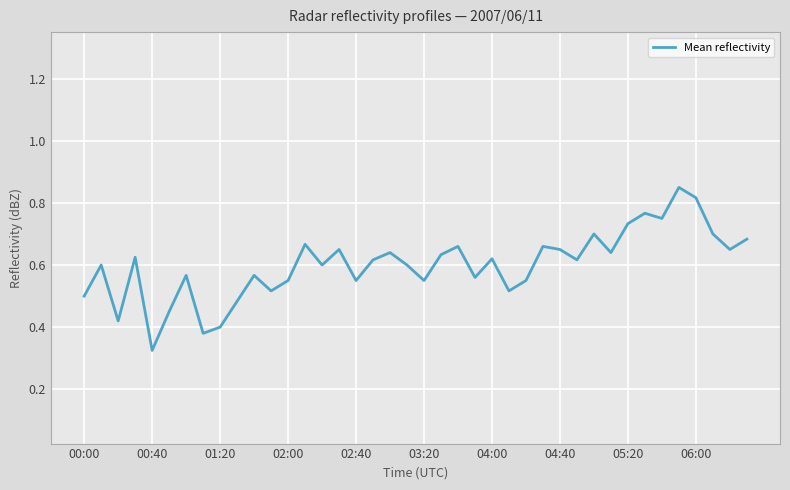

How many lines are shown in the chart?

1